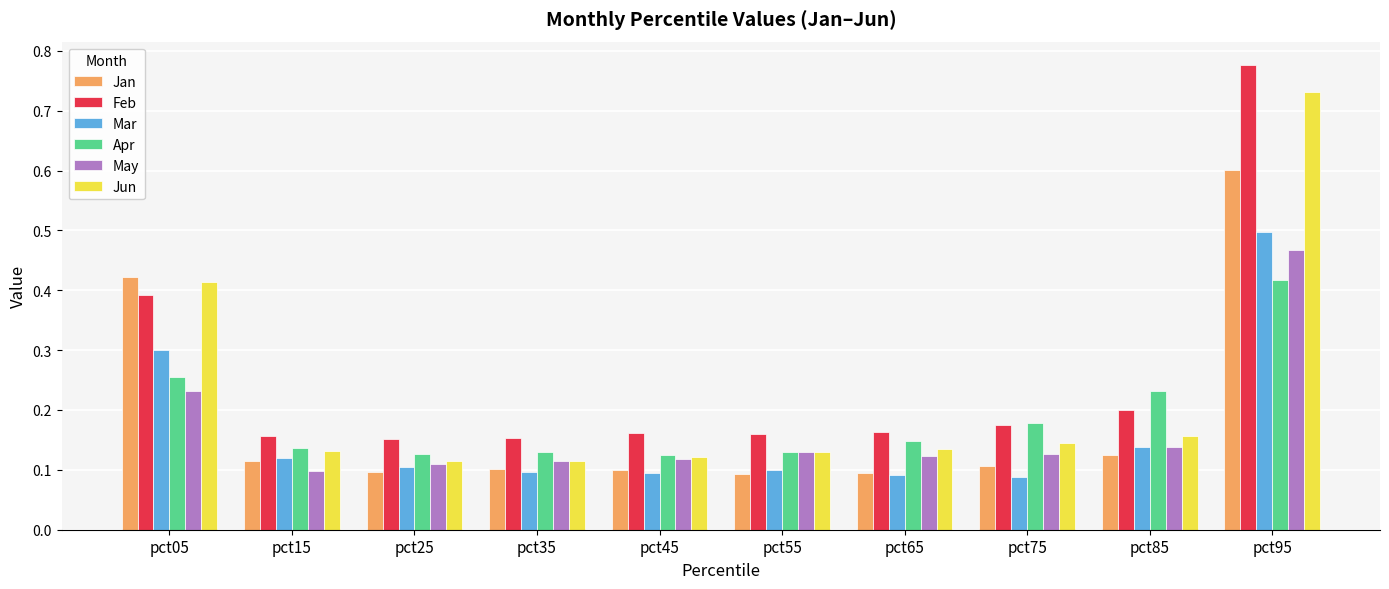

At how many categories does at least one series exceed 0?

10